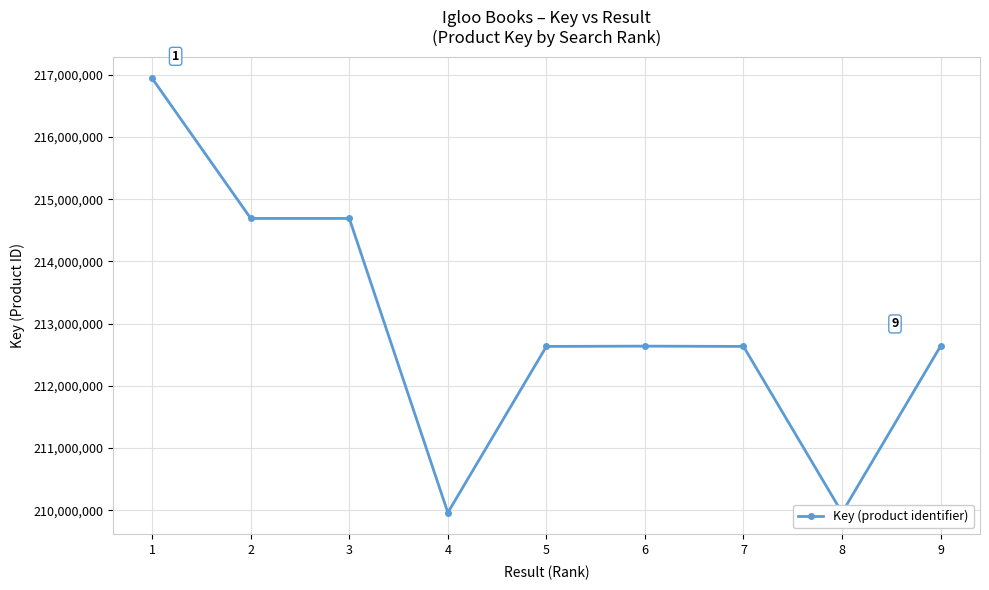

What is the change in value from 3 to 5?

-2058059